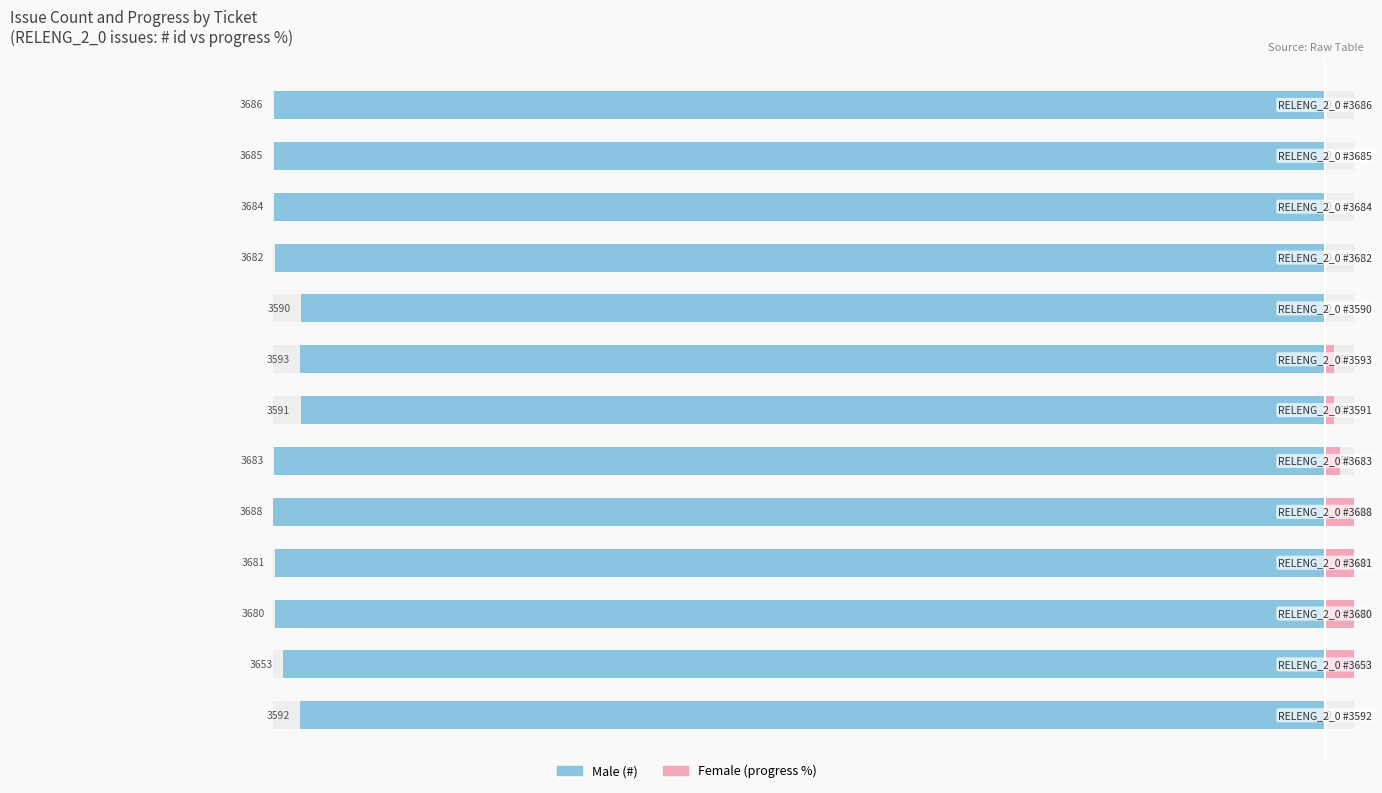

The Male series shows -1254 at 8. True or false?

False